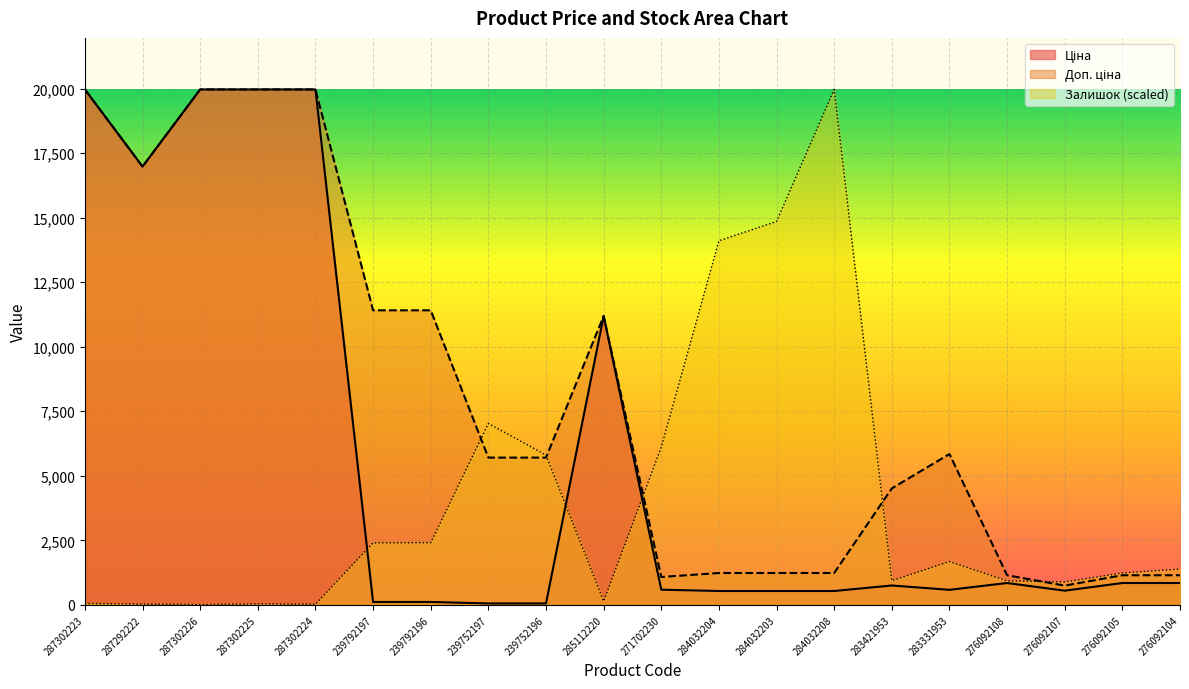

Which series ends up on top after the final intersection of Доп. ціна and Залишок?

Залишок